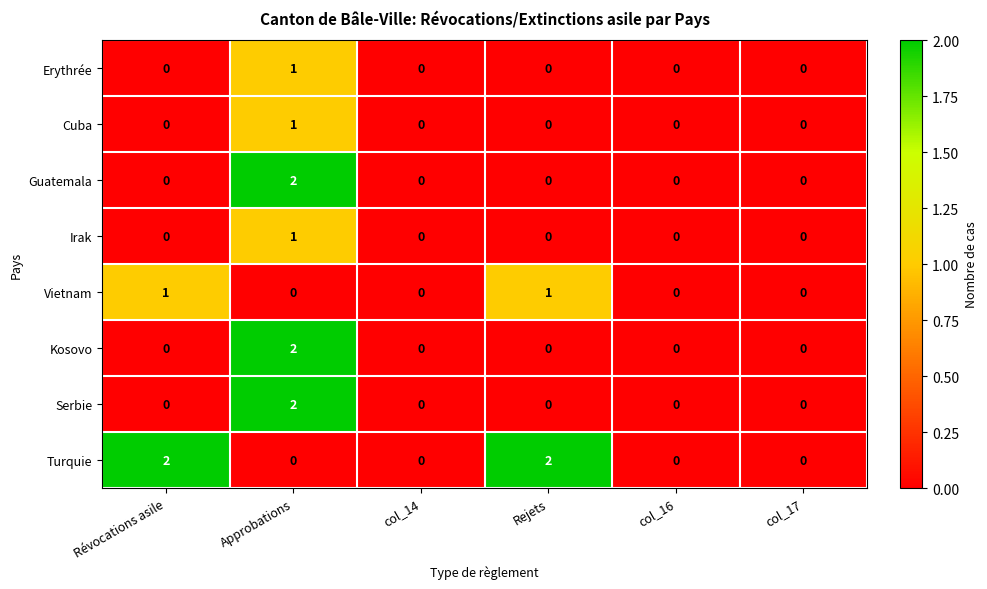

How many Kosovo values are between 0 and 1?

5